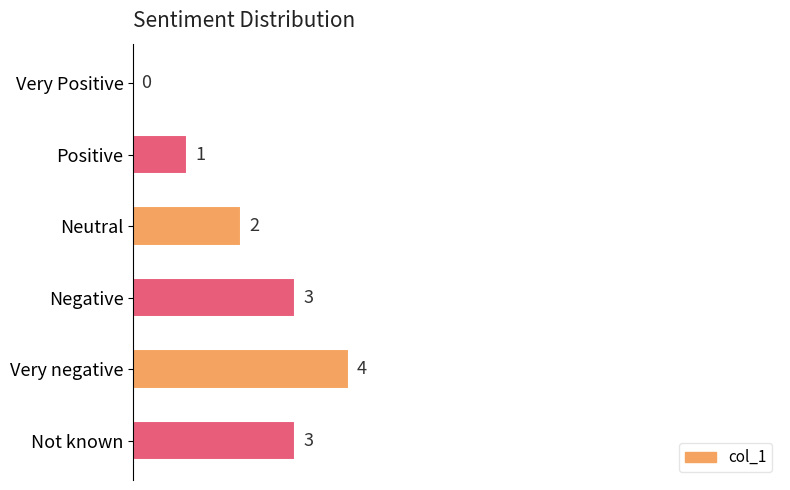

What is the greatest value displayed?

4